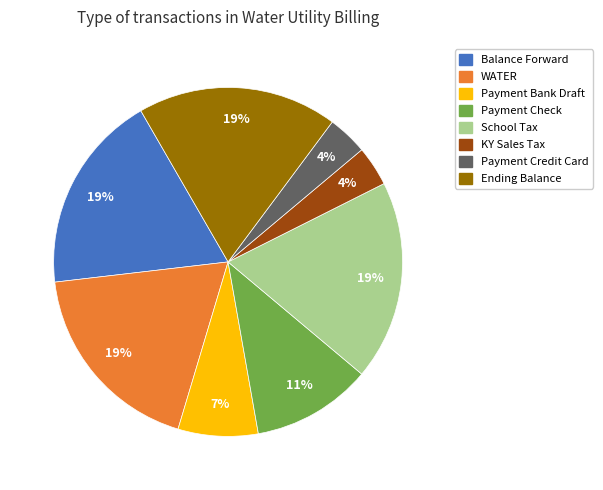

To the nearest percent, what is the difference between the largest and smallest slice percentages?

15%